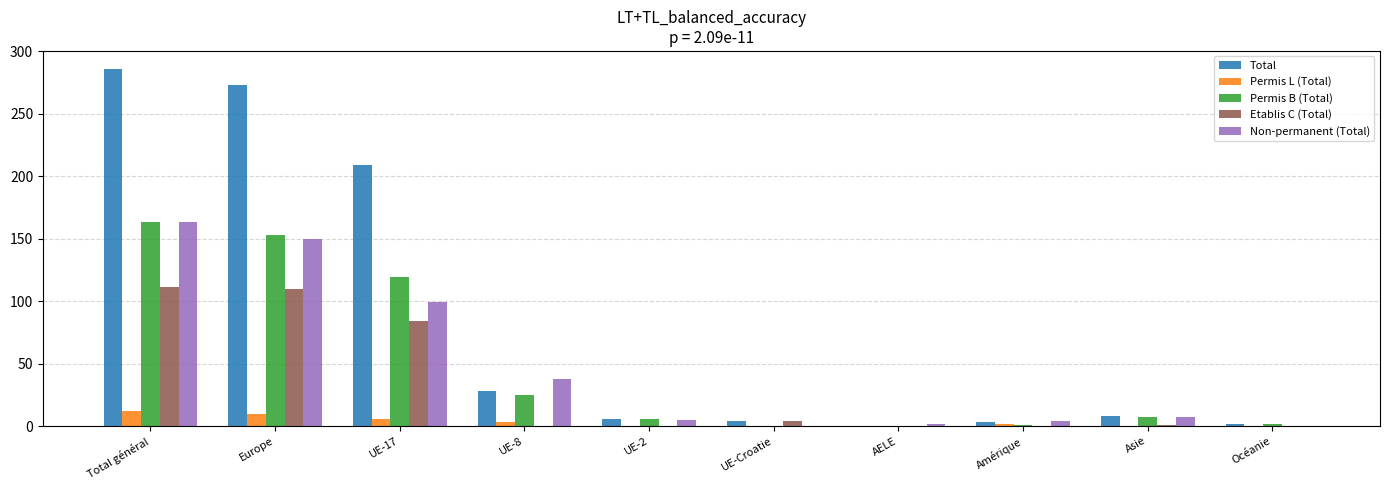

How many groups of bars are there?

10